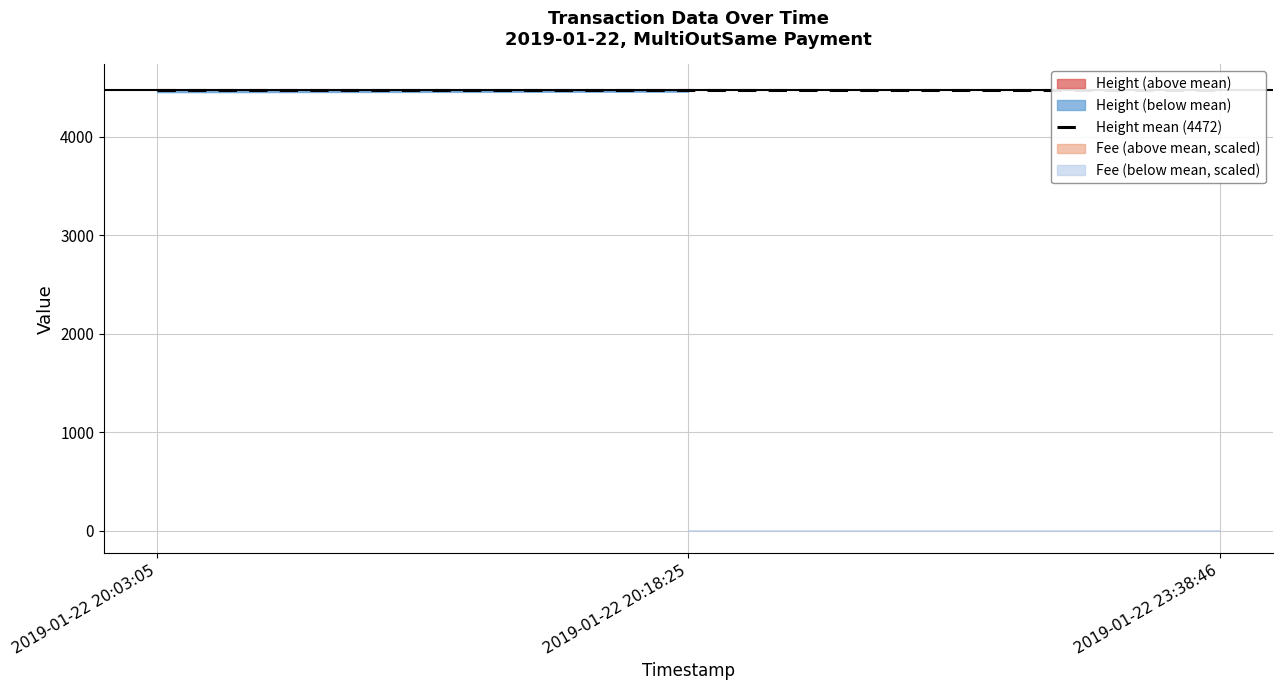

How many data points in Fee are above 2?

2